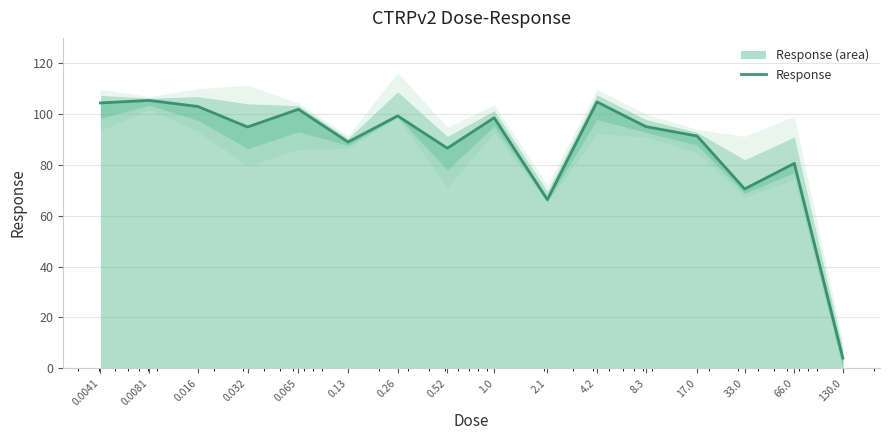

The value at 0.52 is 57.1. True or false?

False